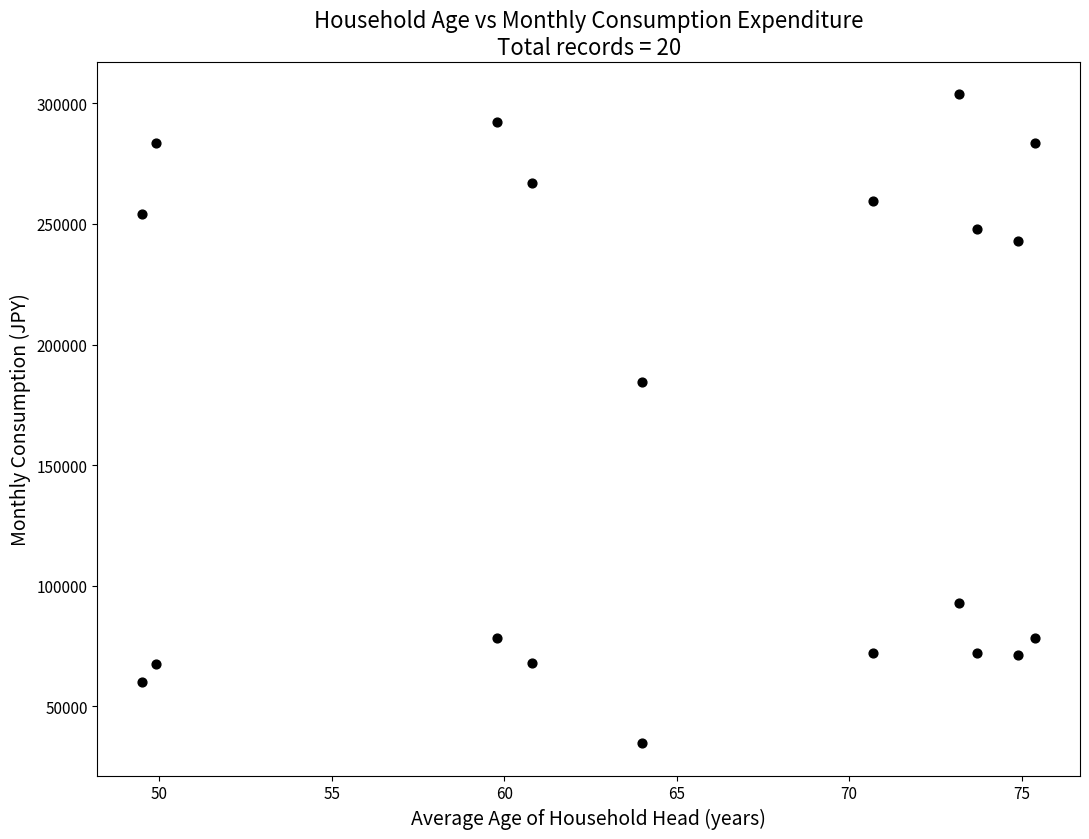

What Y value in the scatter plot is closest to 169226?

184279